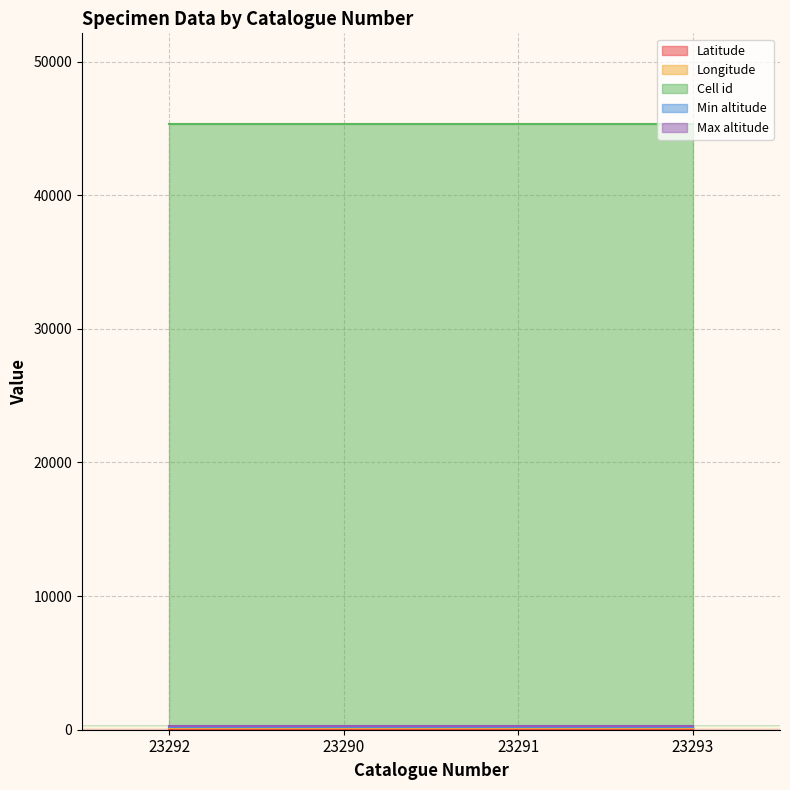

Rank the categories by Cell id value from lowest to highest.

23292, 23290, 23291, 23293